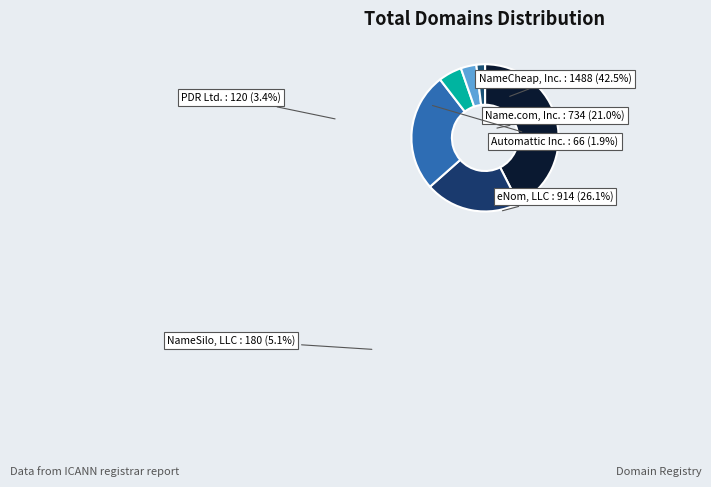

Count the number of slices in the pie.

6